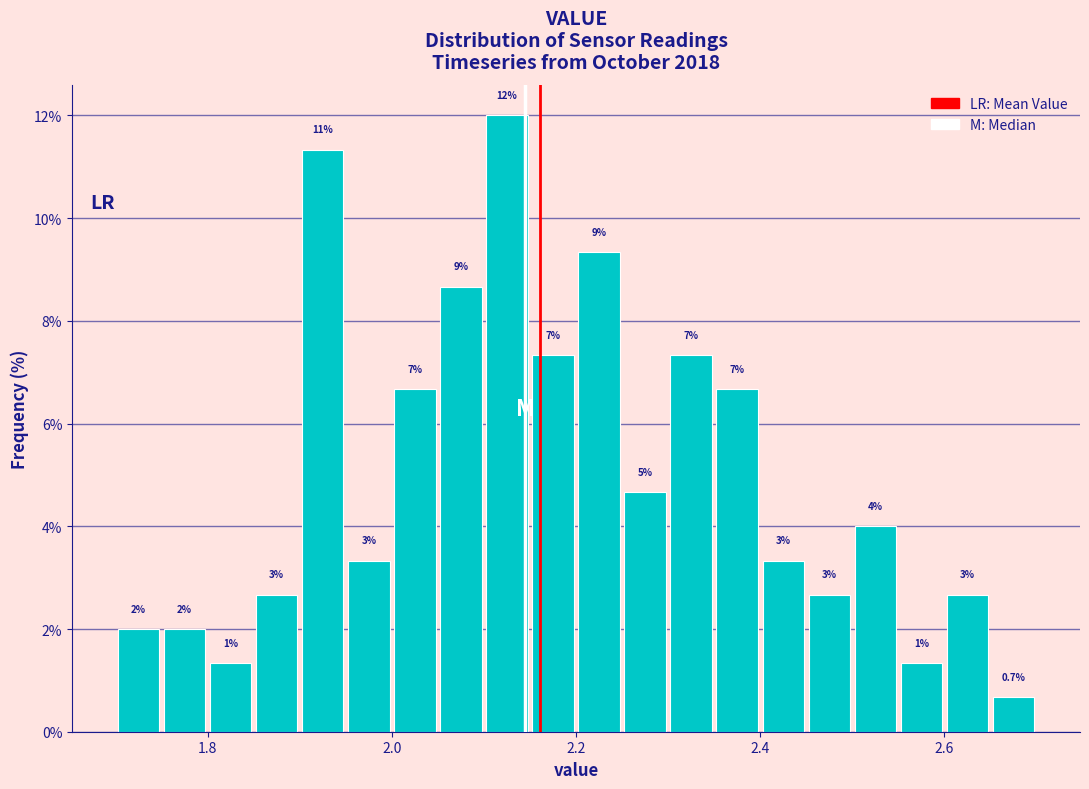

Read against the x-axis, roughly where is the centre of the tallest bar?

2.12